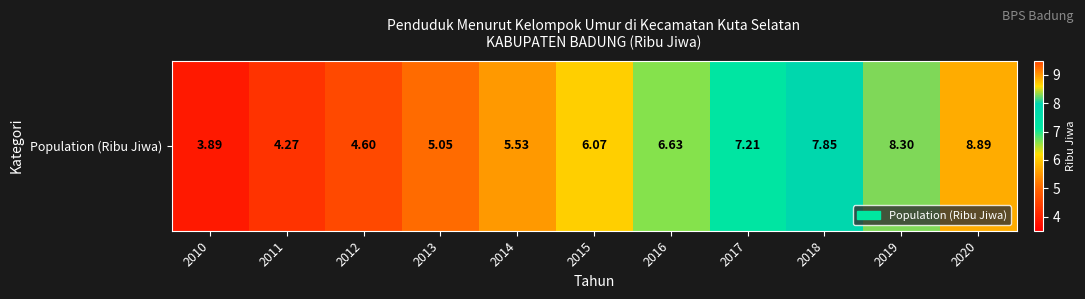

Rank the categories by value from highest to lowest.

2020, 2019, 2018, 2017, 2016, 2015, 2014, 2013, 2012, 2011, 2010